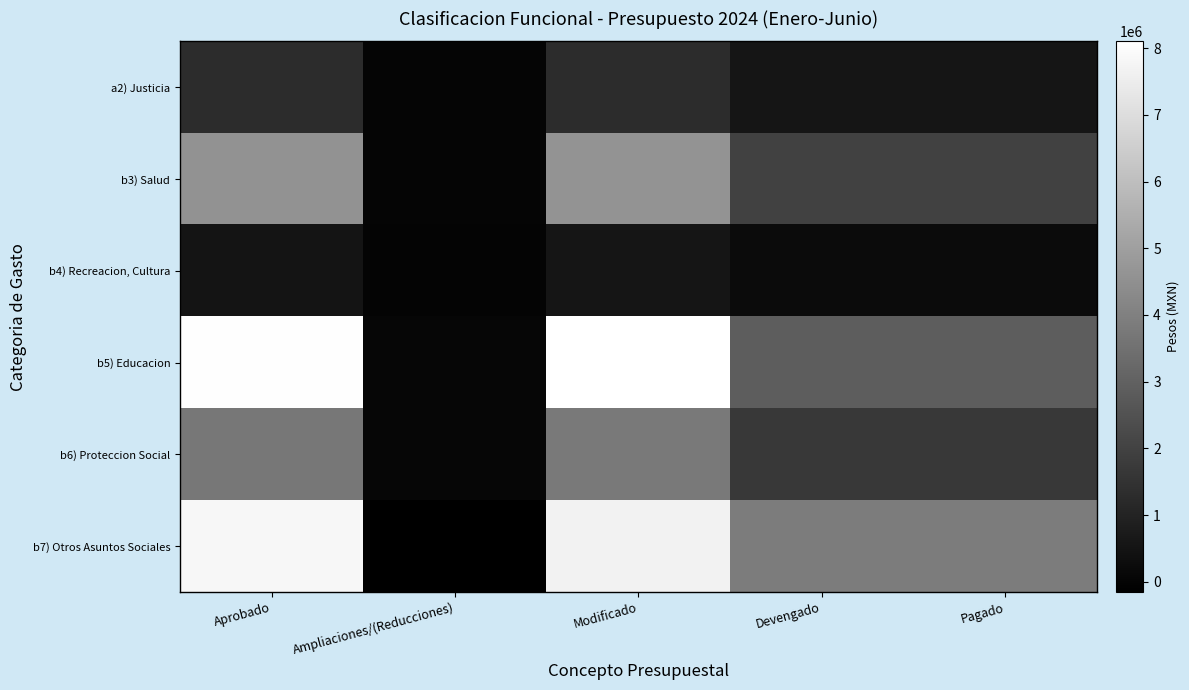

Reading left to right, list all the values displayed in this chart.

a2) Justicia: Aprobado=1300704.0	Ampliaciones/(Reducciones)=8640.5	Modificado=1309344.6	Devengado=536507.7	Pagado=536507.7
b3) Salud: Aprobado=4585962.9	Ampliaciones/(Reducciones)=38673.1	Modificado=4624636.0	Devengado=1958593.5	Pagado=1958593.5
b4) Recreacion, Cultura: Aprobado=523530.0	Ampliaciones/(Reducciones)=703.4	Modificado=524233.4	Devengado=212488.4	Pagado=212488.4
b5) Educacion: Aprobado=8045714.8	Ampliaciones/(Reducciones)=56693.9	Modificado=8102408.7	Devengado=2856027.4	Pagado=2856027.4
b6) Proteccion Social: Aprobado=3704149.7	Ampliaciones/(Reducciones)=48396.2	Modificado=3752545.9	Devengado=1653955.8	Pagado=1653955.8
b7) Otros Asuntos Sociales: Aprobado=7832775.6	Ampliaciones/(Reducciones)=-153107.2	Modificado=7679668.5	Devengado=3856290.8	Pagado=3856290.8